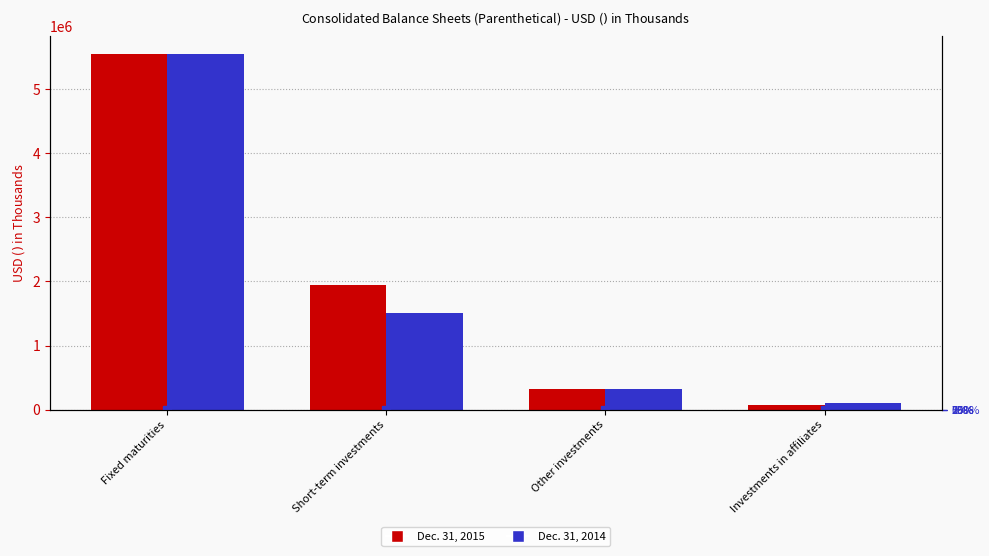

Is it true that Dec. 31, 2014 equals 191019 at Investments in affiliates?

False